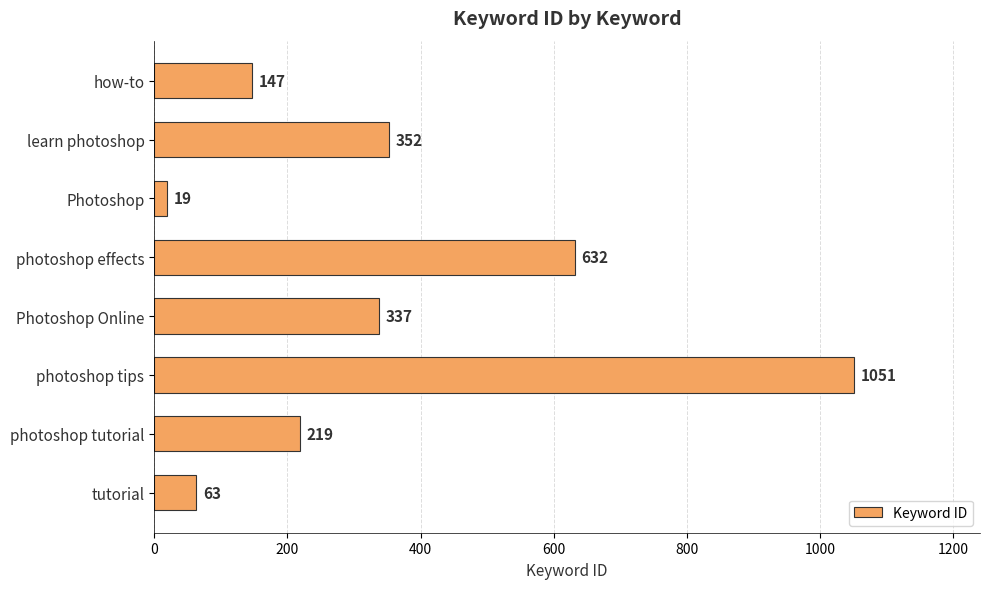

The value at learn photoshop is 492. True or false?

False